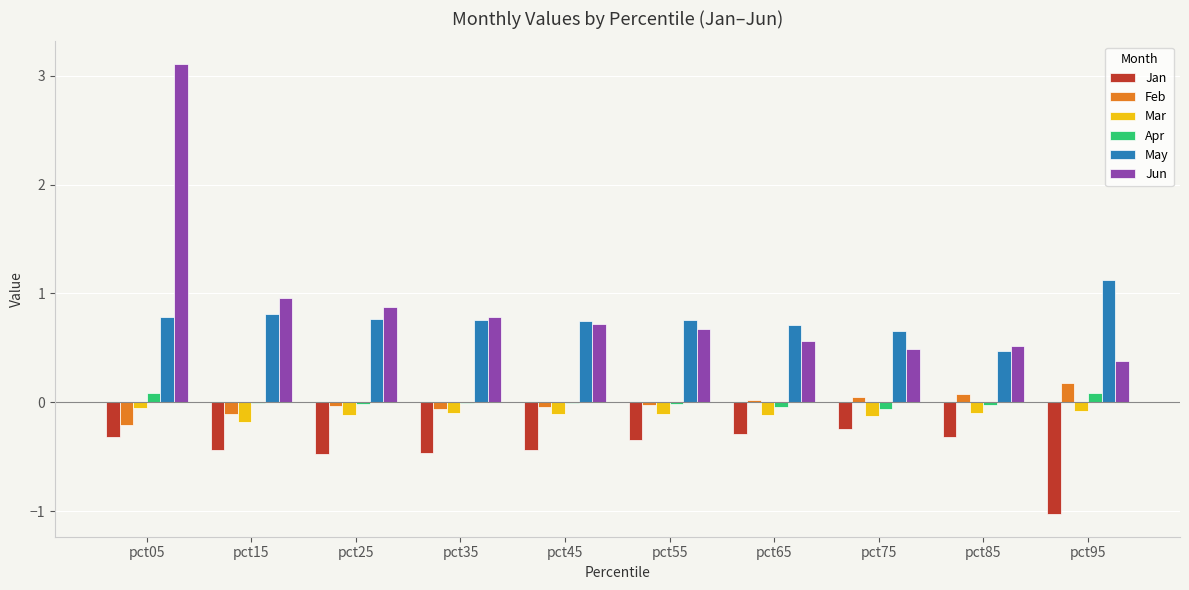

What is the spread (max minus min) of values at pct35?

1.2